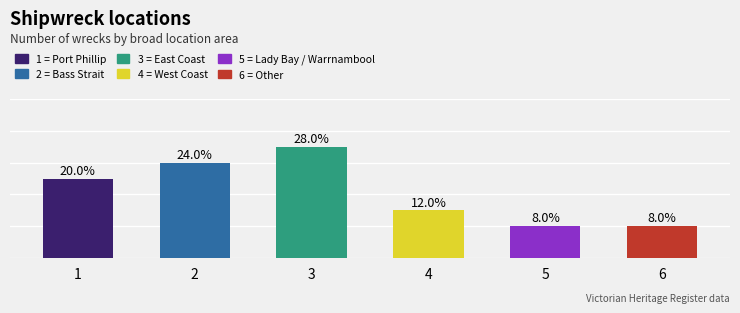

Rank the categories by value from lowest to highest.

Lady Bay / Warrnambool, Other, West Coast, Port Phillip, Bass Strait, East Coast